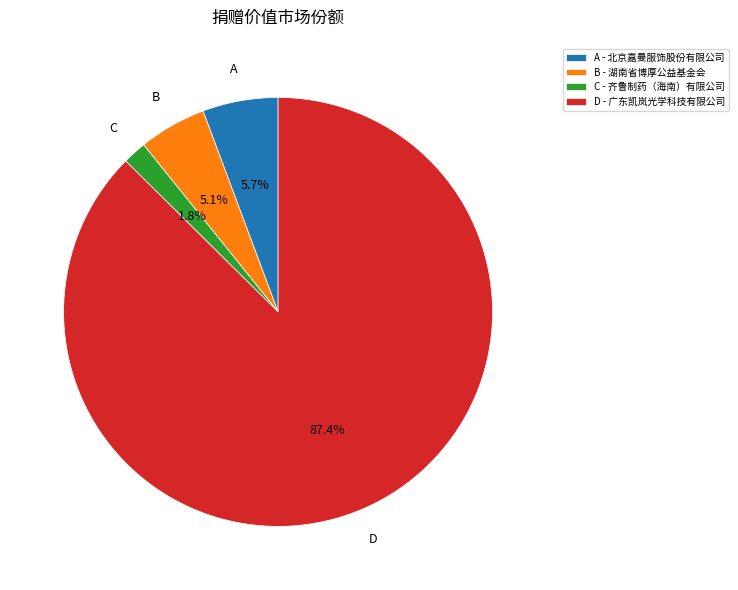

Combined, do C - 齐鲁制药（海南）有限公司 and D - 广东凯岚光学科技有限公司 account for over 50%?

Yes